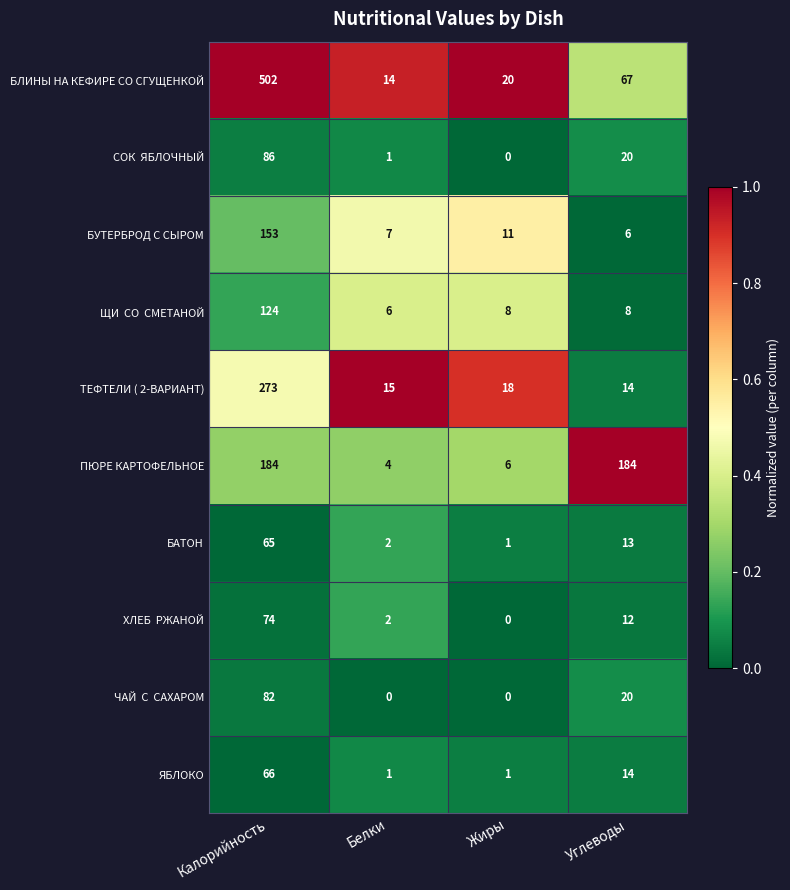

Which category has the highest value across all series?

Калорийность